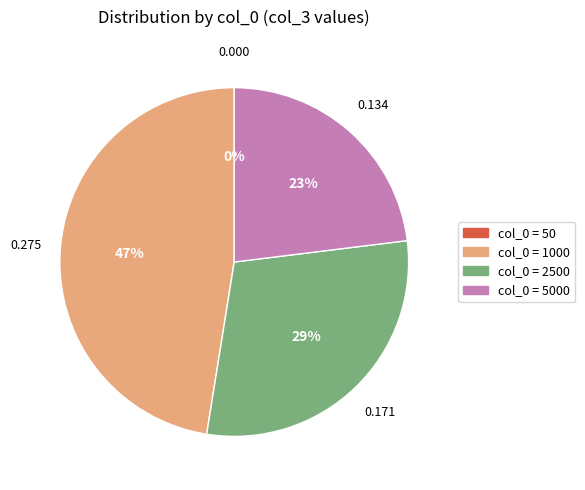

Does col_0 = 2500 account for over 50% of the chart?

No